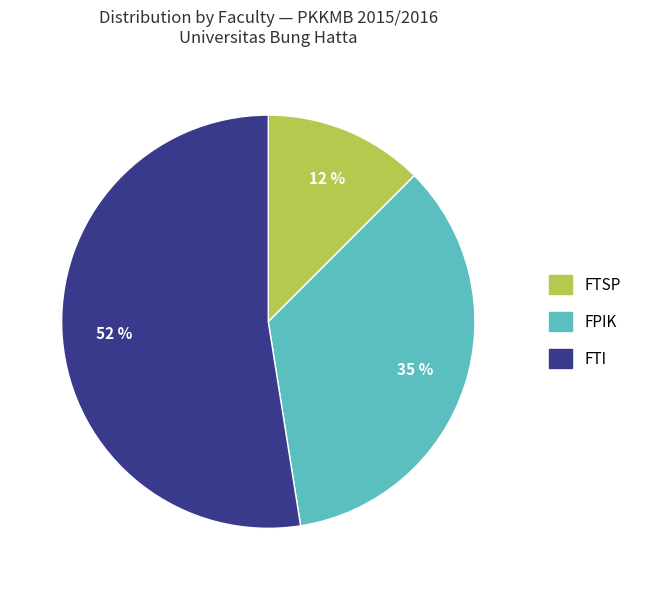

What is the ratio of the value at FPIK to the value at FTI?

0.7